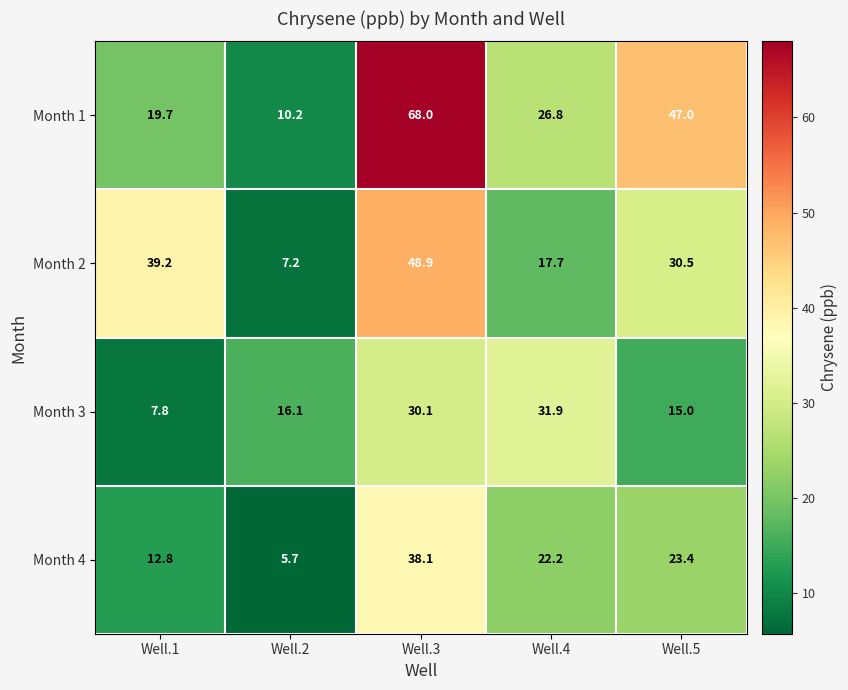

What is the difference between the maximum and minimum values in the Month 1 series?

57.8